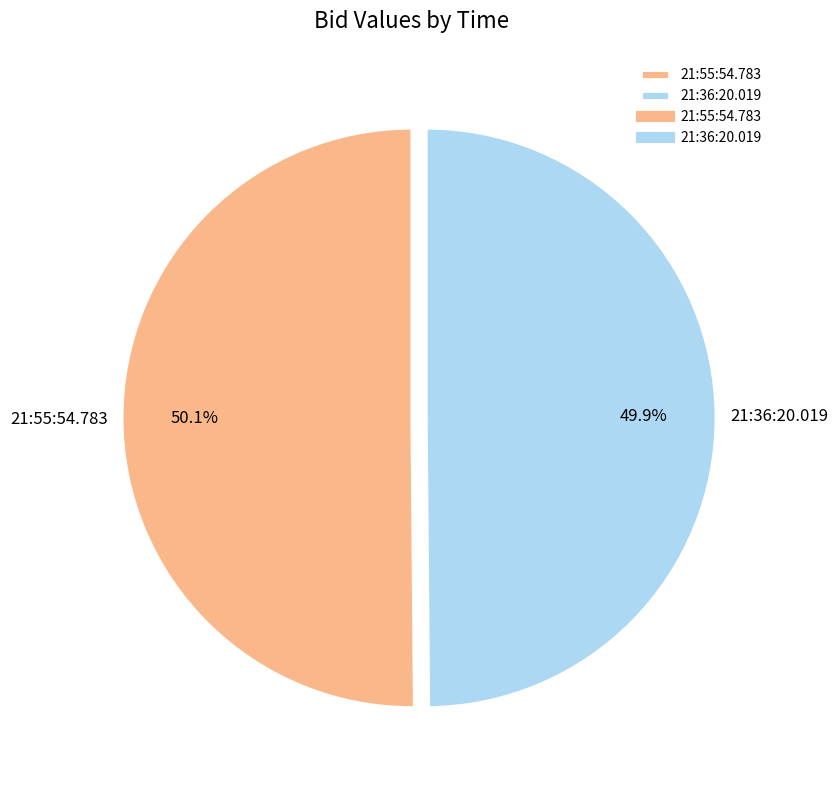

Do 21:36:20.019 and 21:55:54.783 together represent more than half of the pie?

Yes